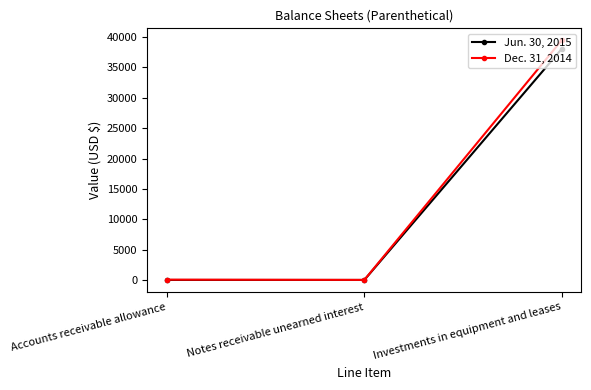

Between Notes receivable unearned interest and Investments in equipment and leases, which series saw the biggest shift?

Dec. 31, 2014